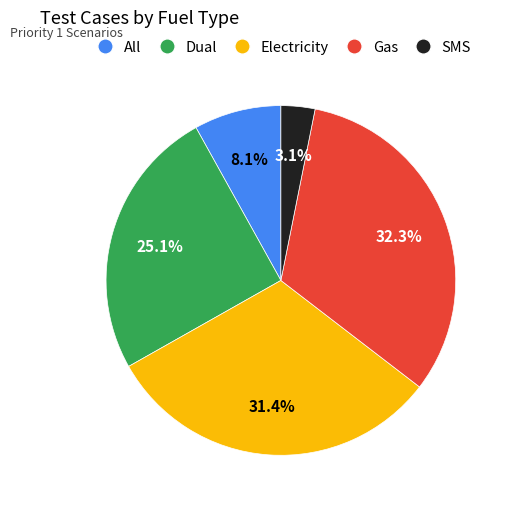

How many segments does this pie chart have?

5